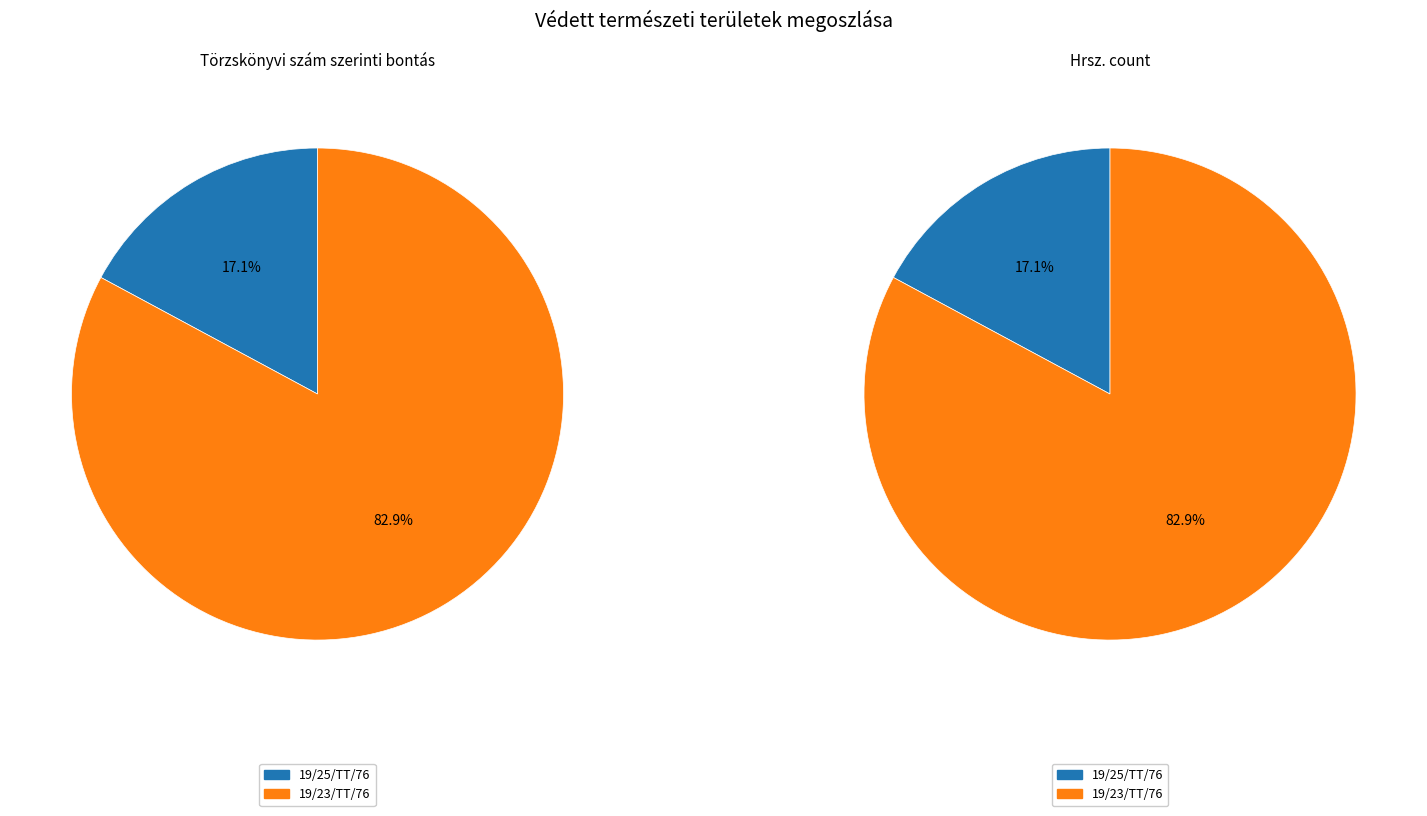

Which slice is the smallest?

19/25/TT/76